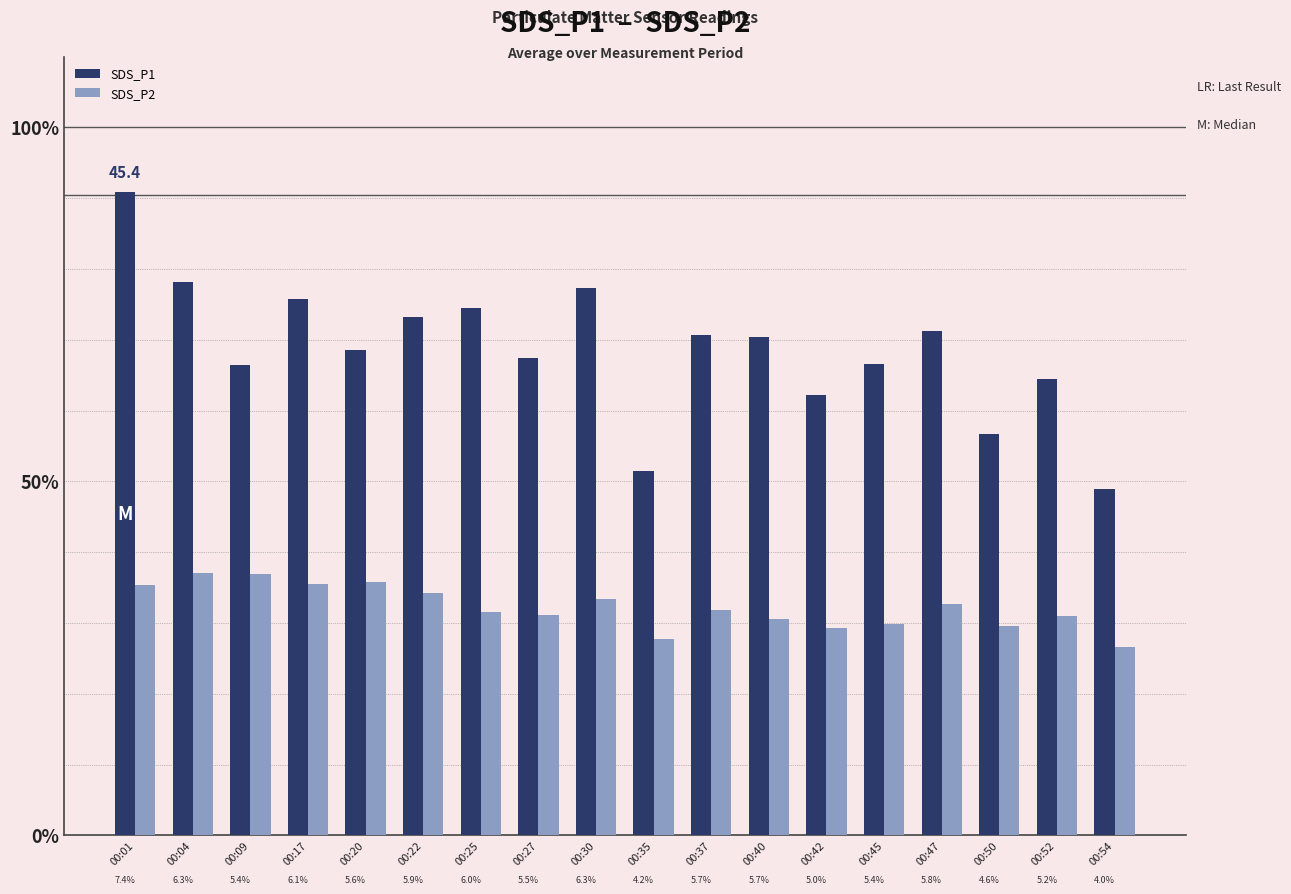

Does the chart contain stacked bars?

No